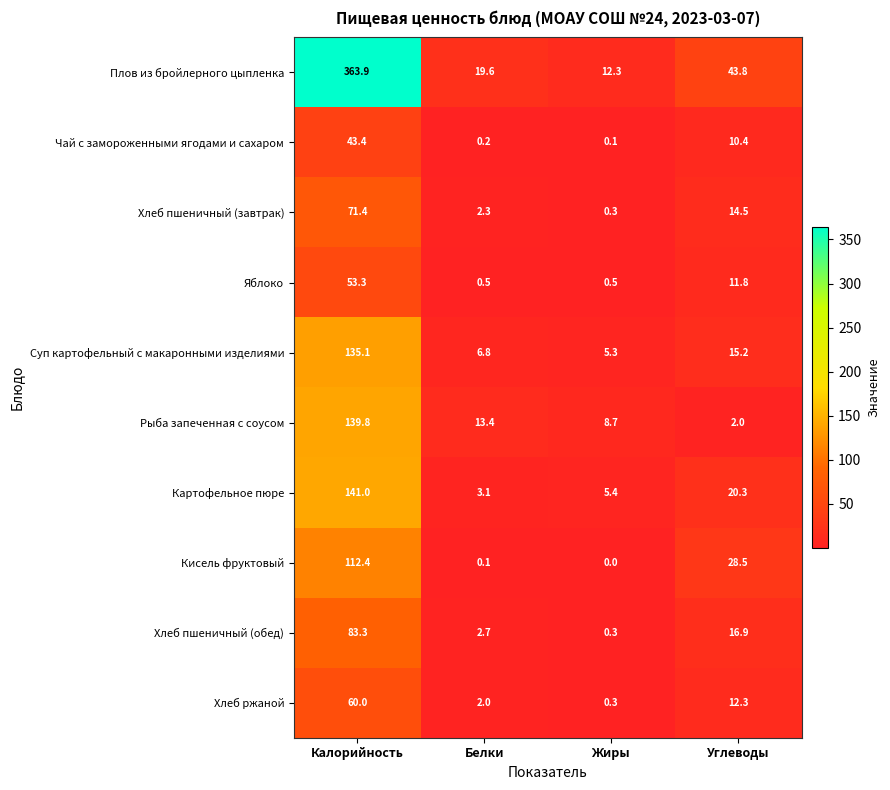

List the series in order of their peak value, lowest first.

Чай с замороженными ягодами и сахаром, Яблоко, Хлеб ржаной, Хлеб пшеничный (завтрак), Хлеб пшеничный (обед), Кисель фруктовый, Суп картофельный с макаронными изделиями, Рыба запеченная с соусом, Картофельное пюре, Плов из бройлерного цыпленка